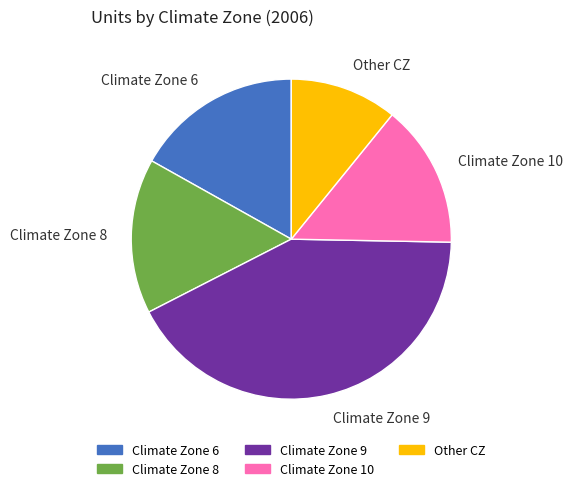

Approximately how many times larger is the value at Other CZ compared to Climate Zone 9?

0.3